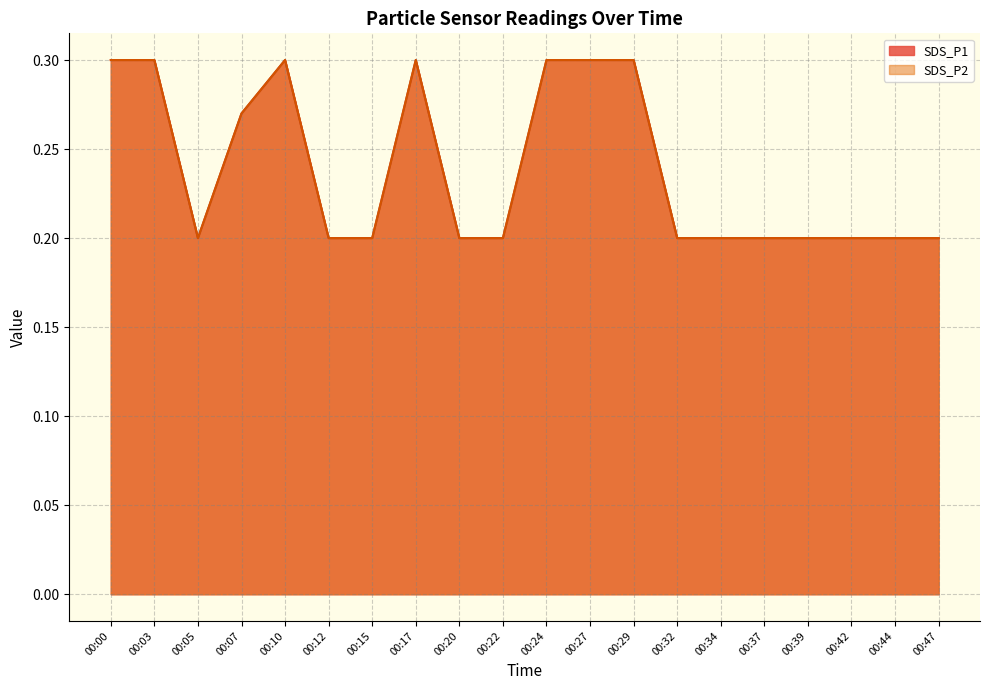

What is the value of the SDS_P2 point at the 3rd from the left?

0.2